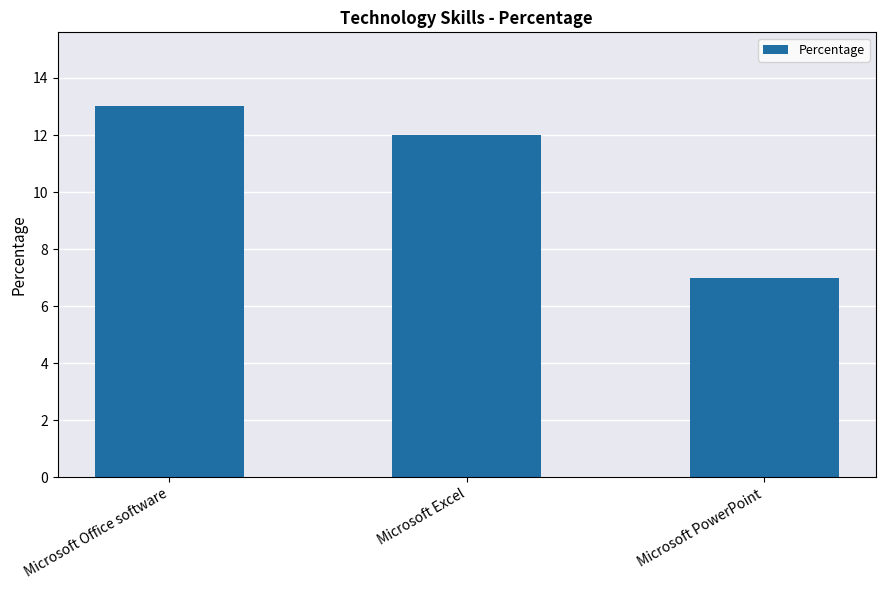

Does the chart contain any negative values?

No